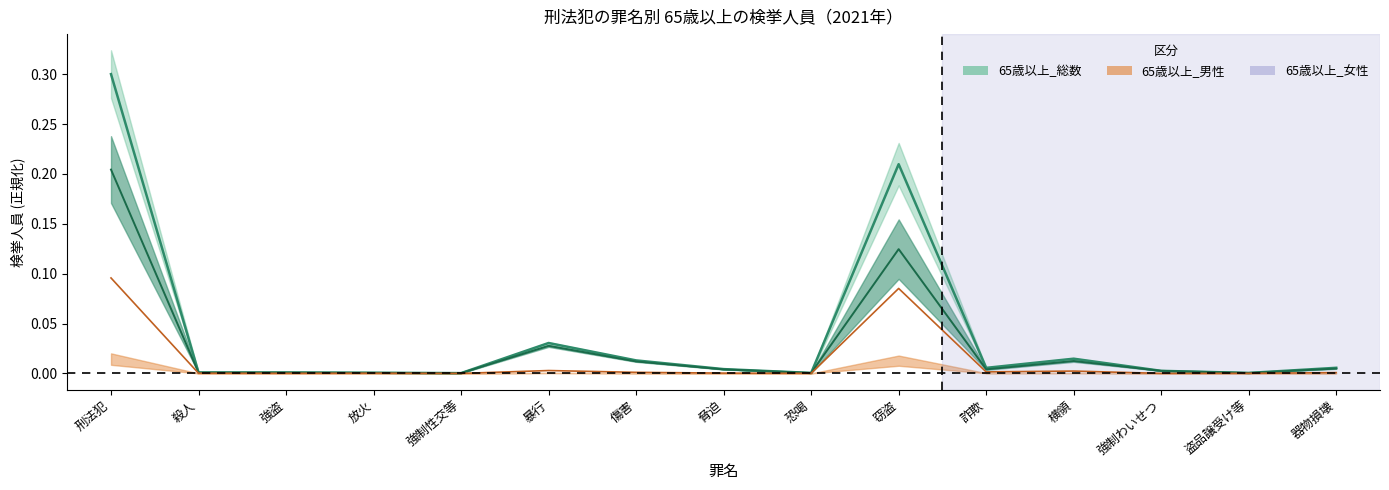

The value of 65歳以上_女性 at 放火 is 0.0. True or false?

True